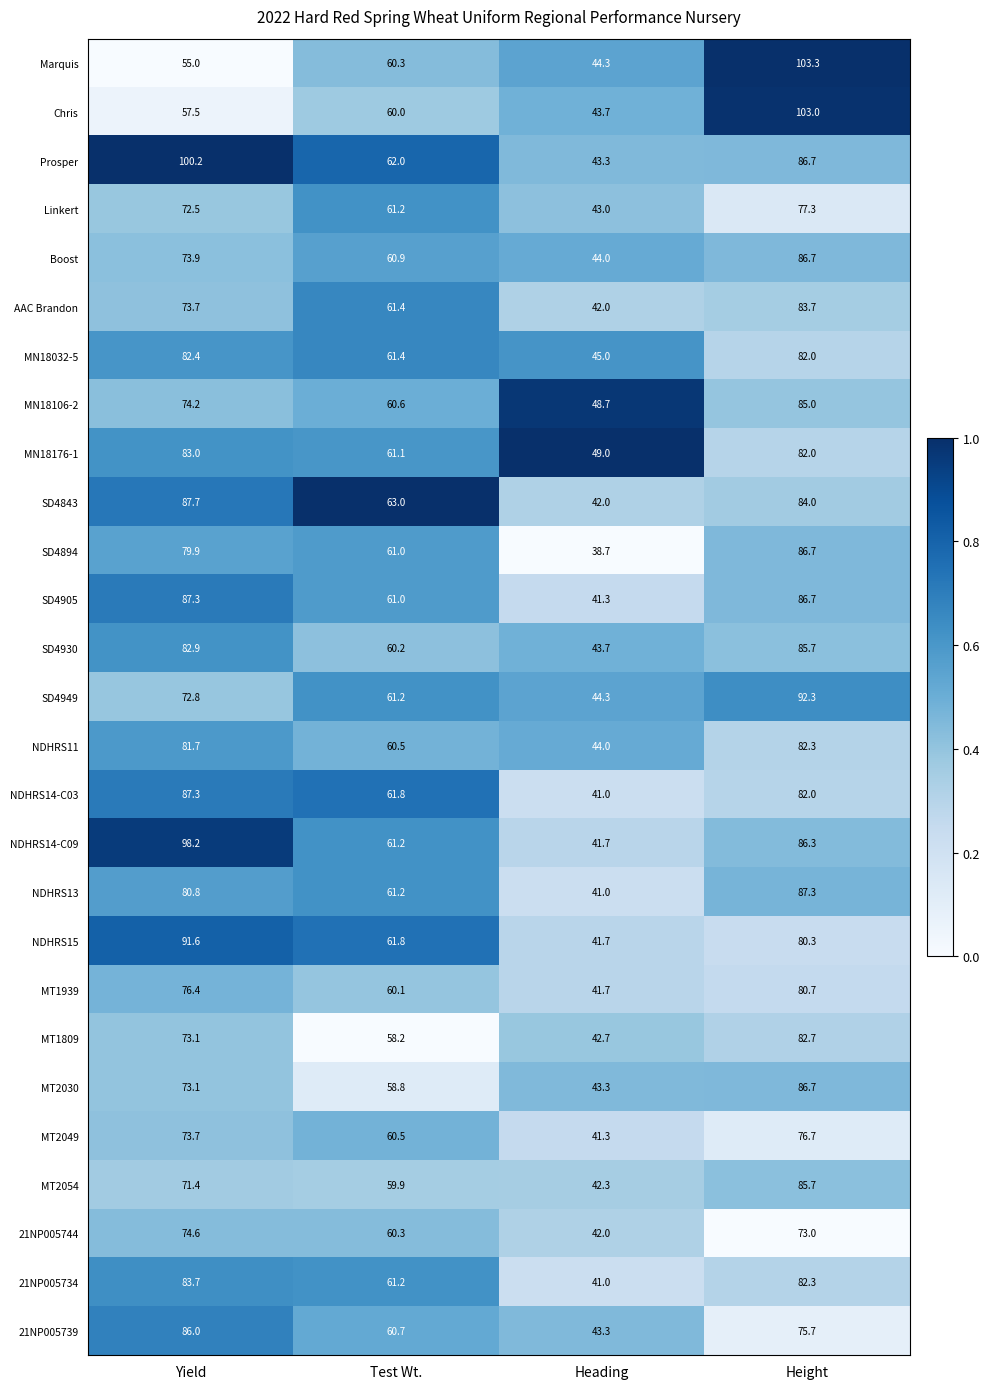

What is the difference between the highest and lowest values at Heading?

10.3